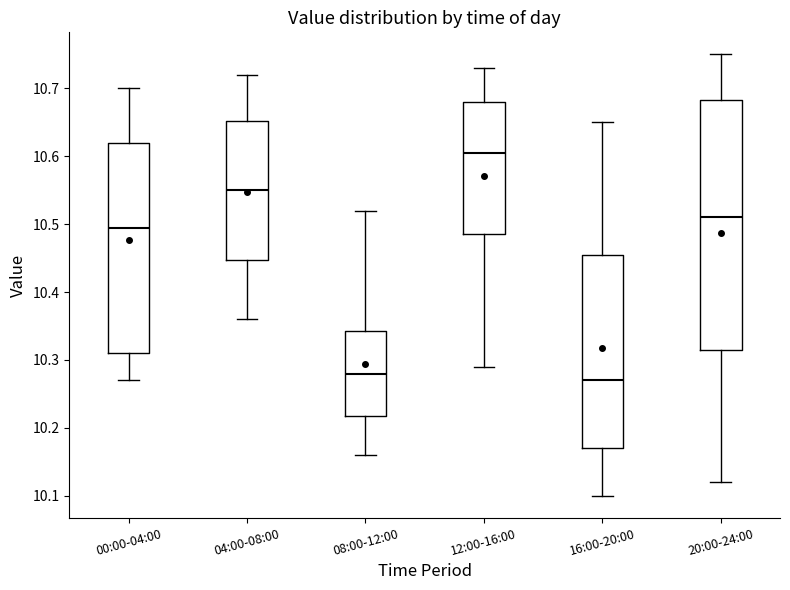

Reading left to right, transcribe this box plot: for each box, give where its median line is, the range the box spans, and where its two whiskers end, as read against the y-axis. The values are not printed on the chart, so give them approximately, as read against the axis.

00:00-04:00: median 10.50, box 10.31 to 10.62, whiskers 10.27 to 10.70
04:00-08:00: median 10.55, box 10.45 to 10.65, whiskers 10.36 to 10.72
08:00-12:00: median 10.28, box 10.22 to 10.34, whiskers 10.16 to 10.52
12:00-16:00: median 10.61, box 10.49 to 10.68, whiskers 10.29 to 10.73
16:00-20:00: median 10.27, box 10.17 to 10.46, whiskers 10.10 to 10.65
20:00-24:00: median 10.51, box 10.32 to 10.68, whiskers 10.12 to 10.75